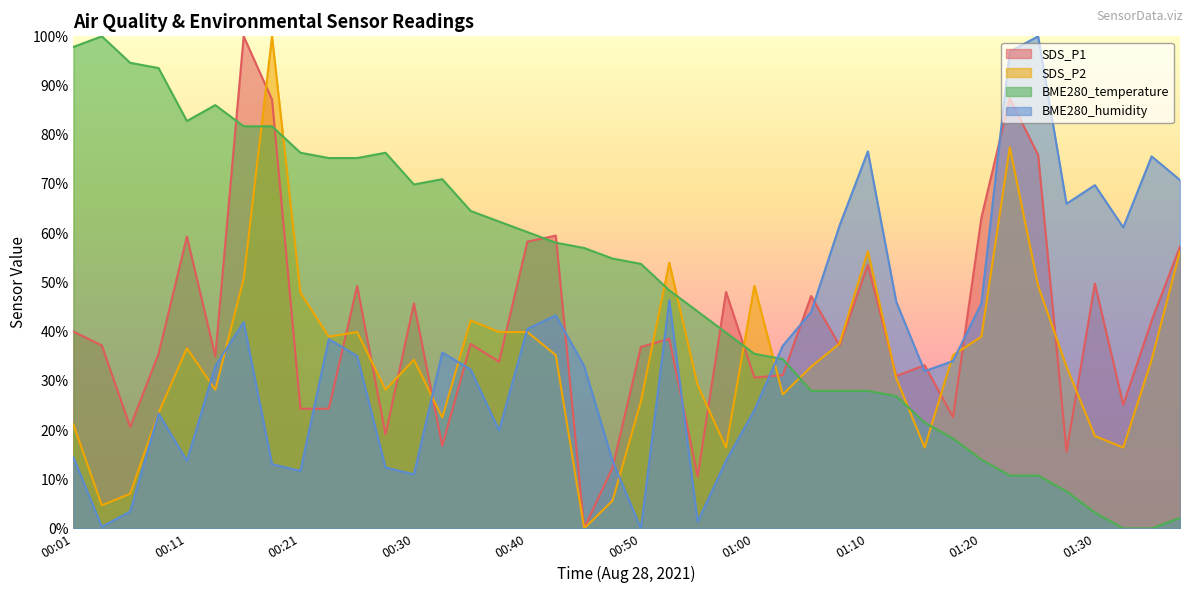

What is the total value across all series at 00:50?

116.5